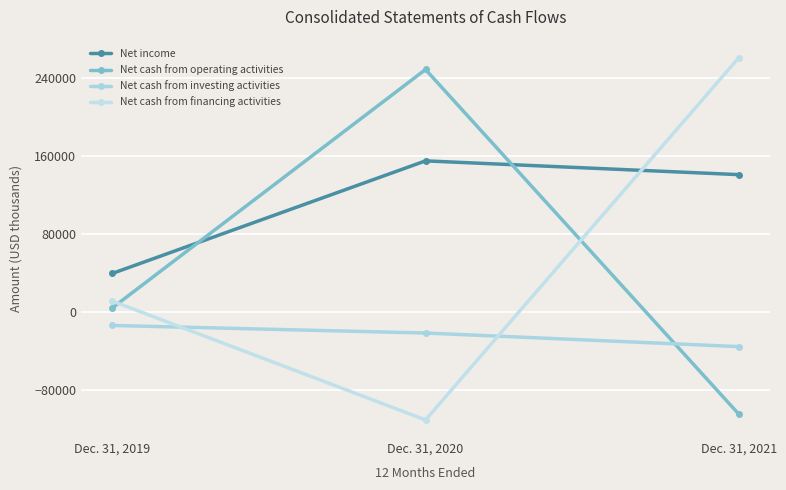

Reading left to right, what are all the values shown in this chart?

Net income: 39211	154578	140473
Net cash from operating activities: 3861	248227	-104949
Net cash from investing activities: -14095	-21842	-35786
Net cash from financing activities: 10896	-110915	260244